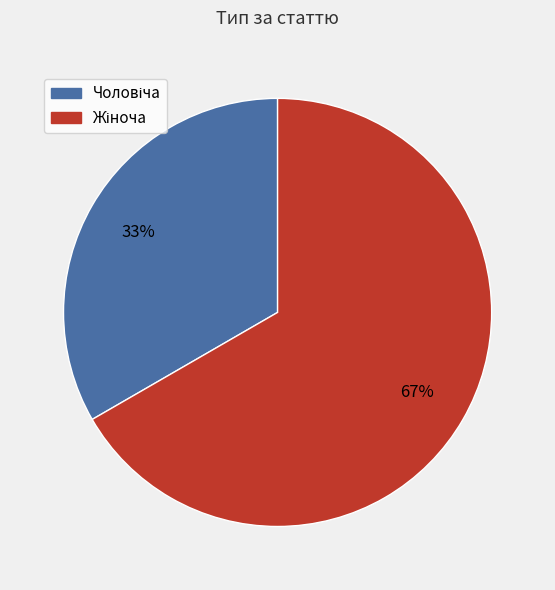

Is there a majority slice in this chart?

Yes